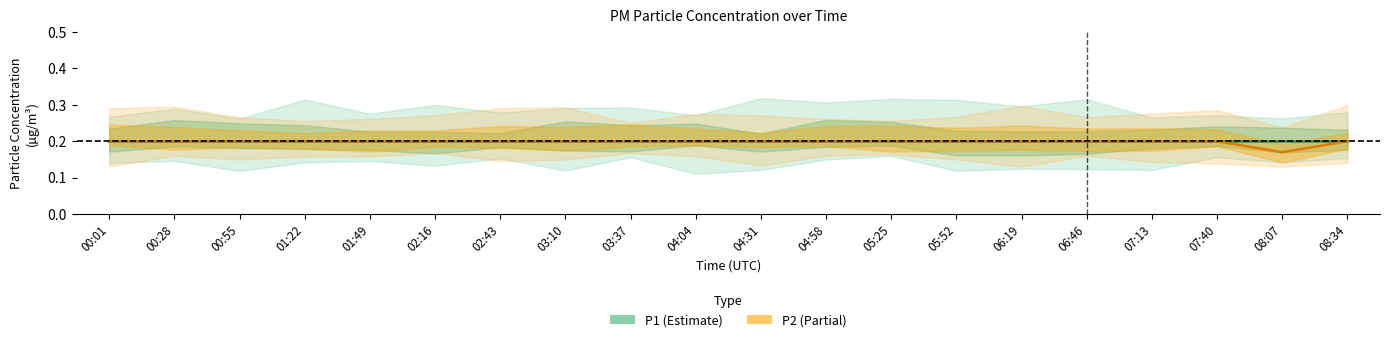

Which label corresponds to the smallest value in the chart?

08:07